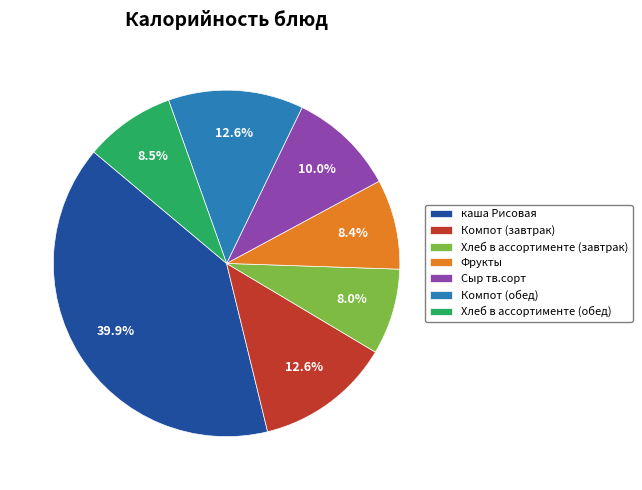

Which category has the biggest portion of the pie?

каша Рисовая